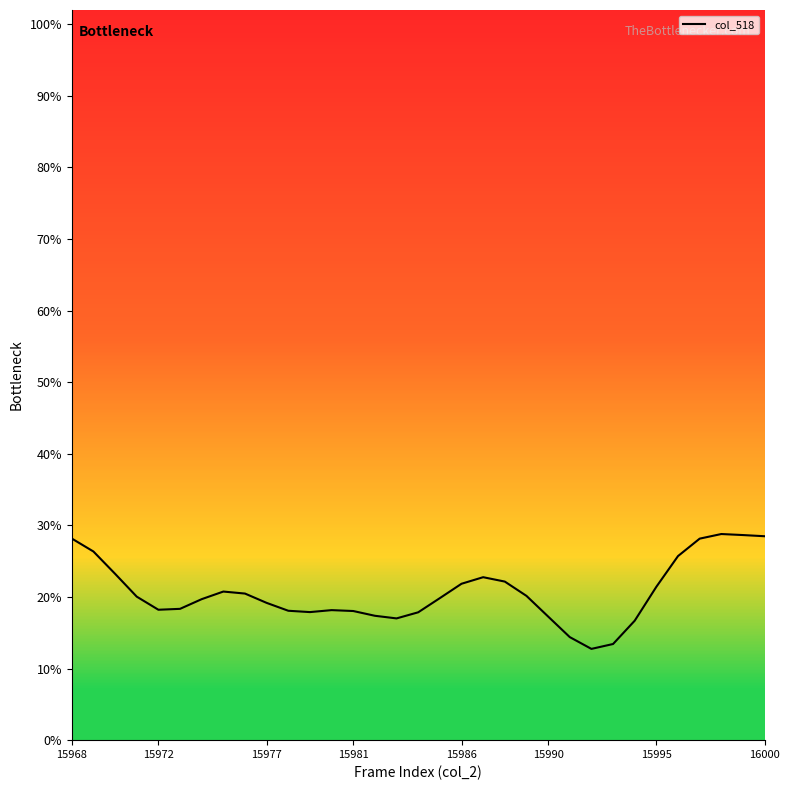

What is the difference between the maximum and minimum values?

16.0